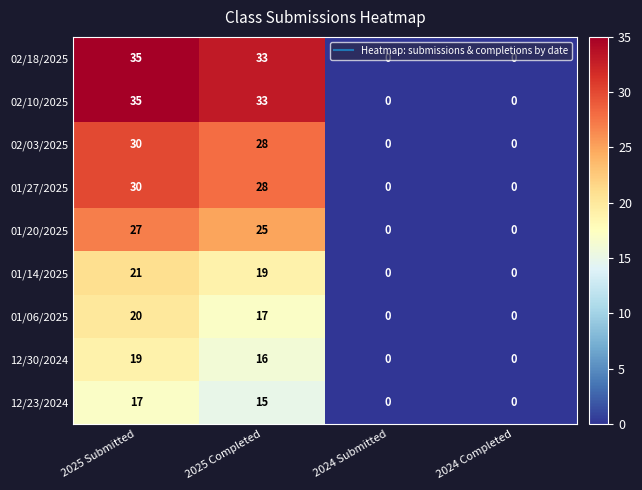

What is the spread (max minus min) of values at 2025 Completed?

18